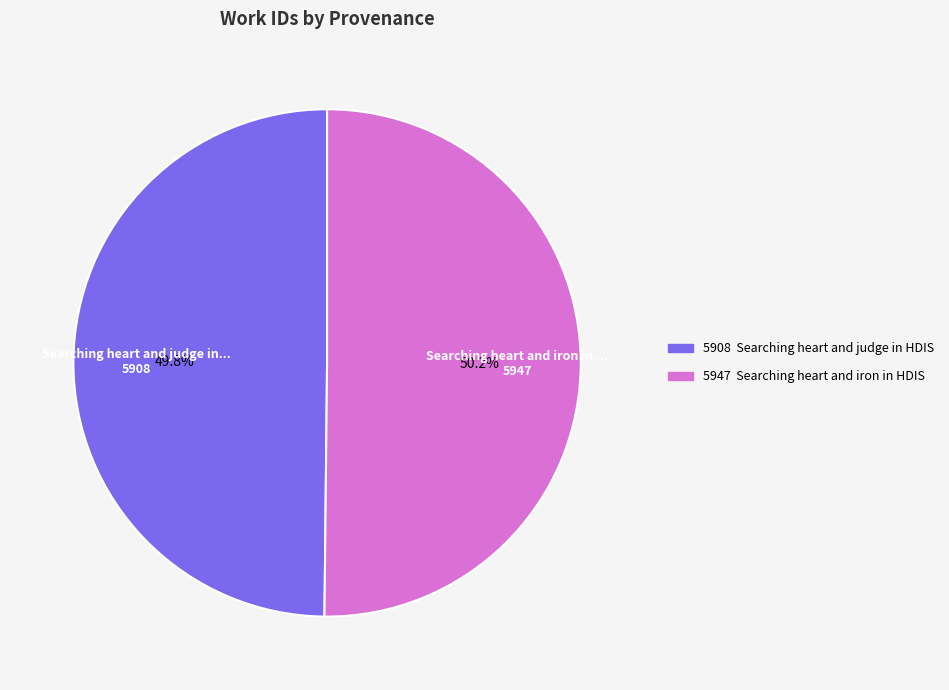

Is there any slice that represents more than half of the pie?

Yes